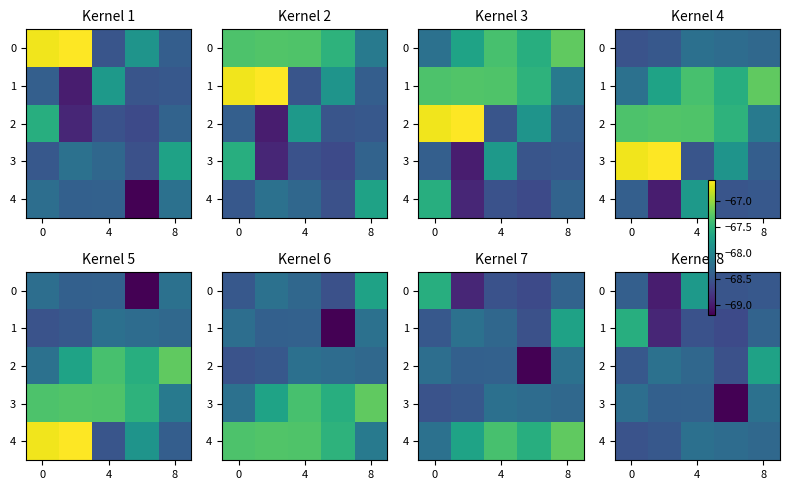

Count the number of data series in this chart.

5